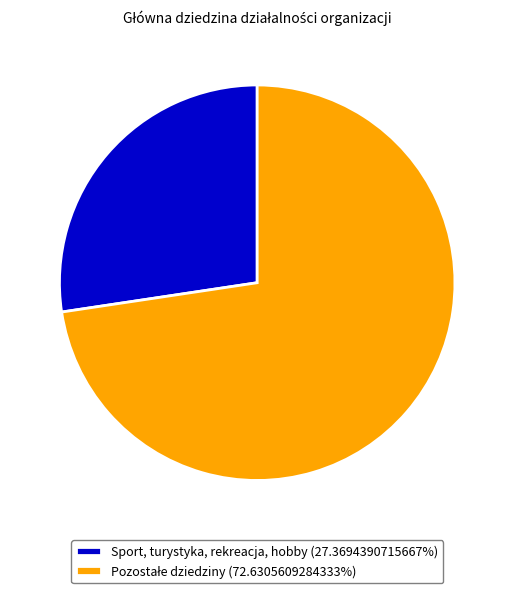

Count the number of slices in the pie.

2